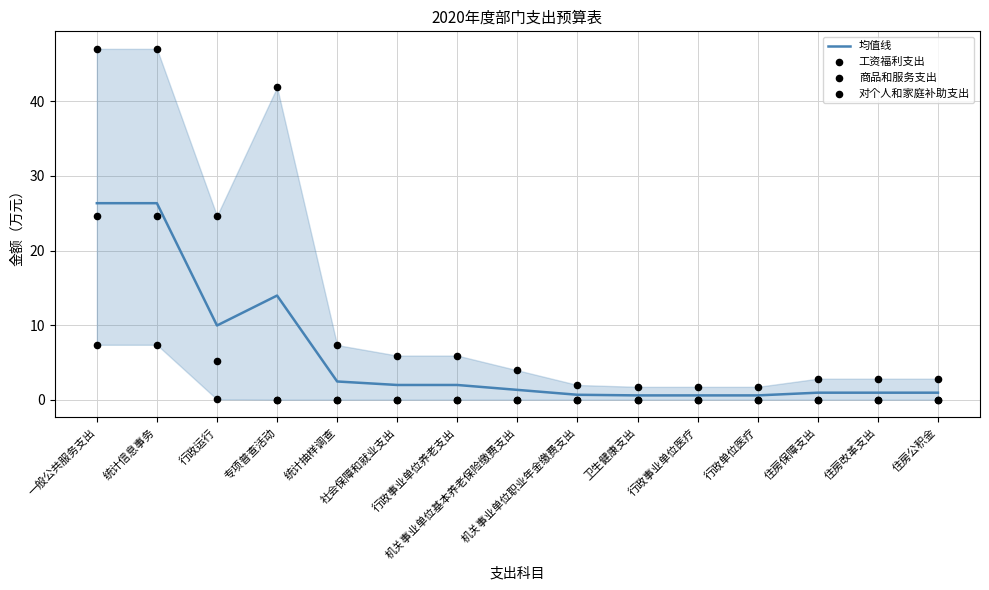

At which category is the sum across all series the highest?

一般公共服务支出